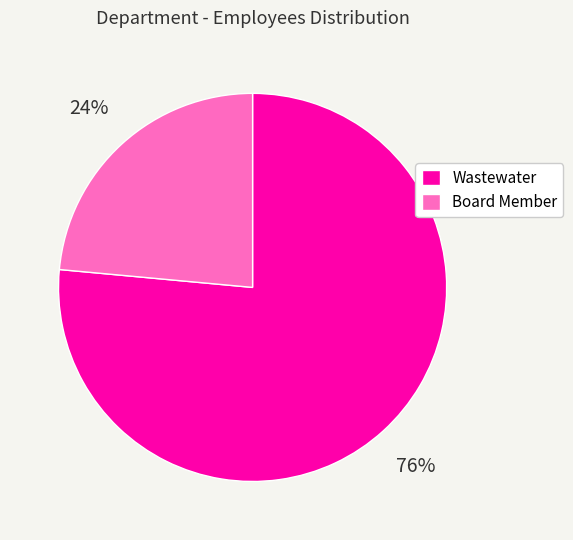

Is it true that Board Member is 24% of the pie?

True